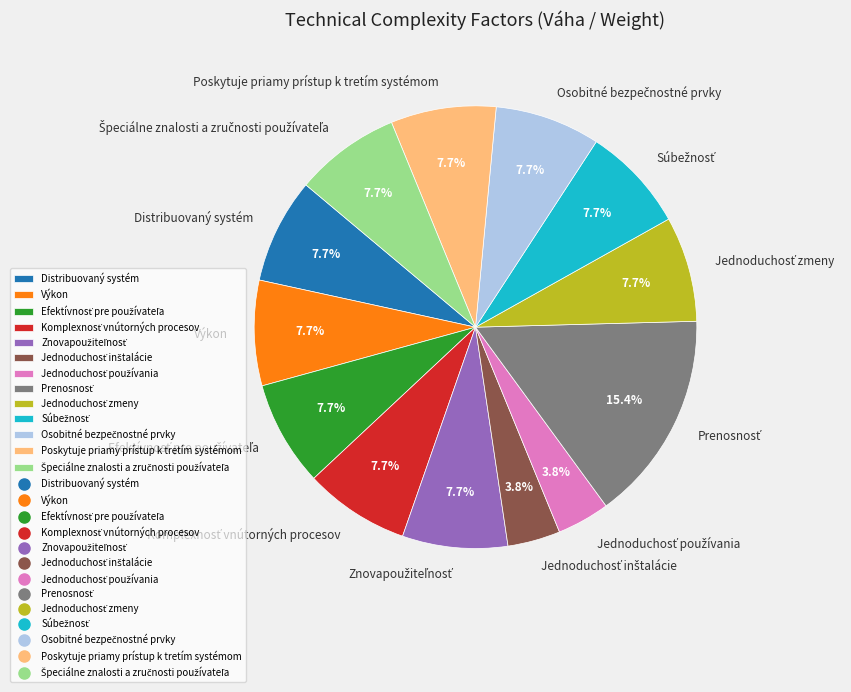

What percentage do Distribuovaný systém and Výkon together represent?

15.4%